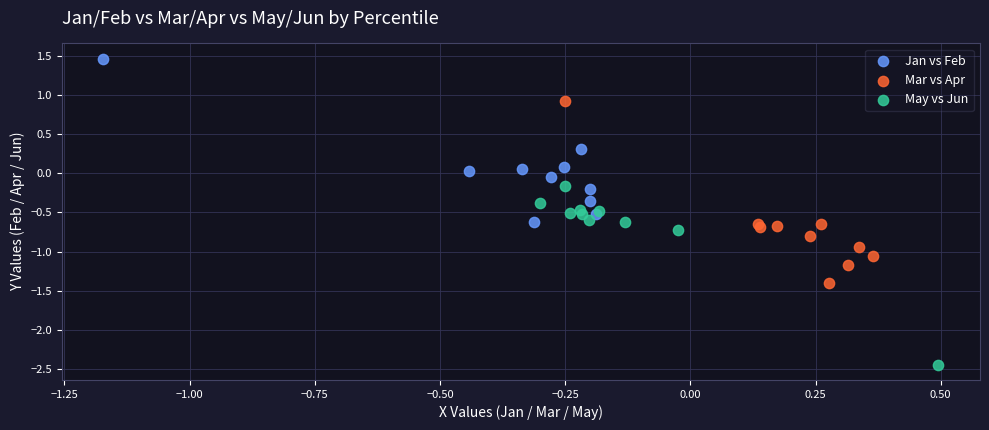

Which series contains the highest Y value?

Jan vs Feb